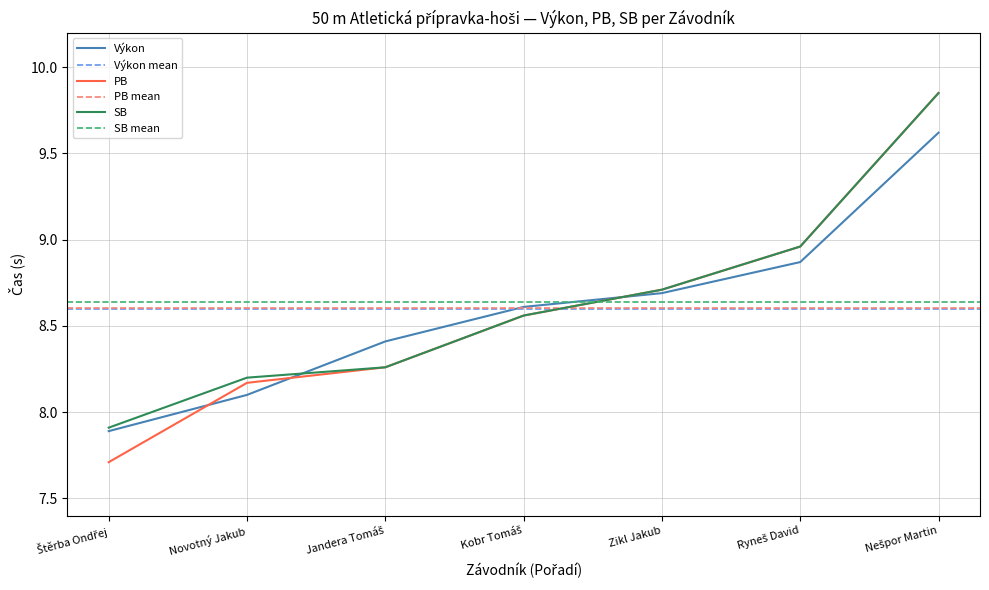

How many categories are shown in the chart?

7